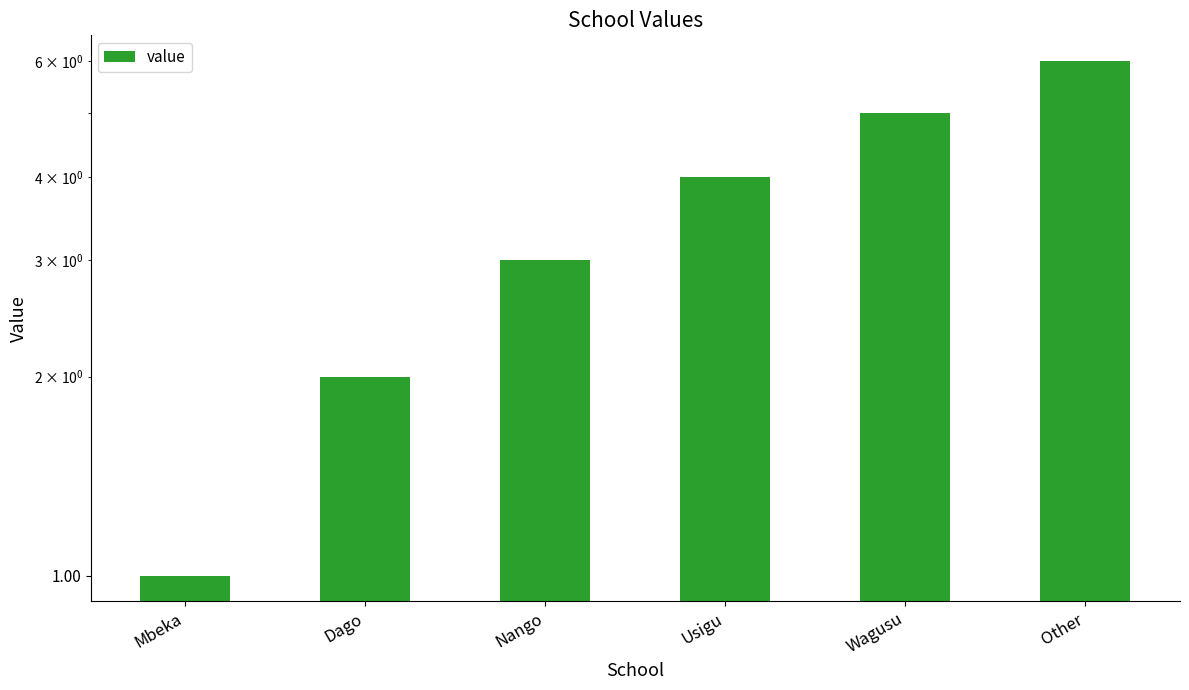

Is it true that the value at Other is 6?

True